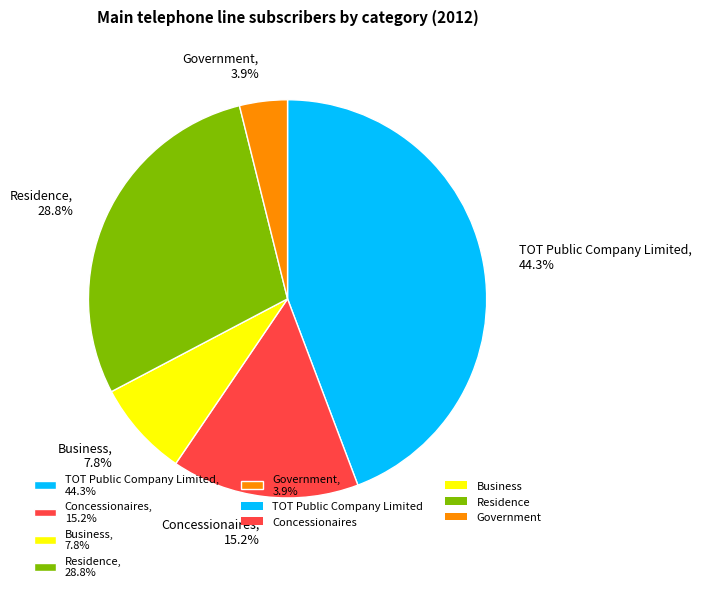

To the nearest percent, what is the combined percentage of TOT Public Company Limited and Residence?

73%